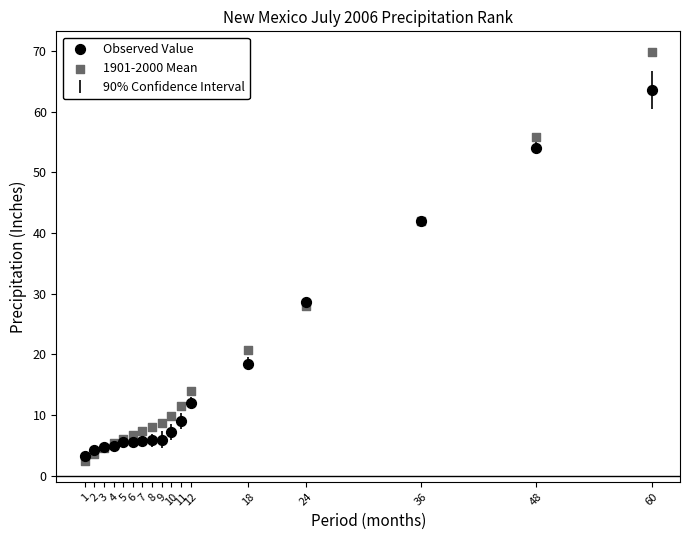

Which series has the largest Y range (max minus min)?

1901-2000 Mean